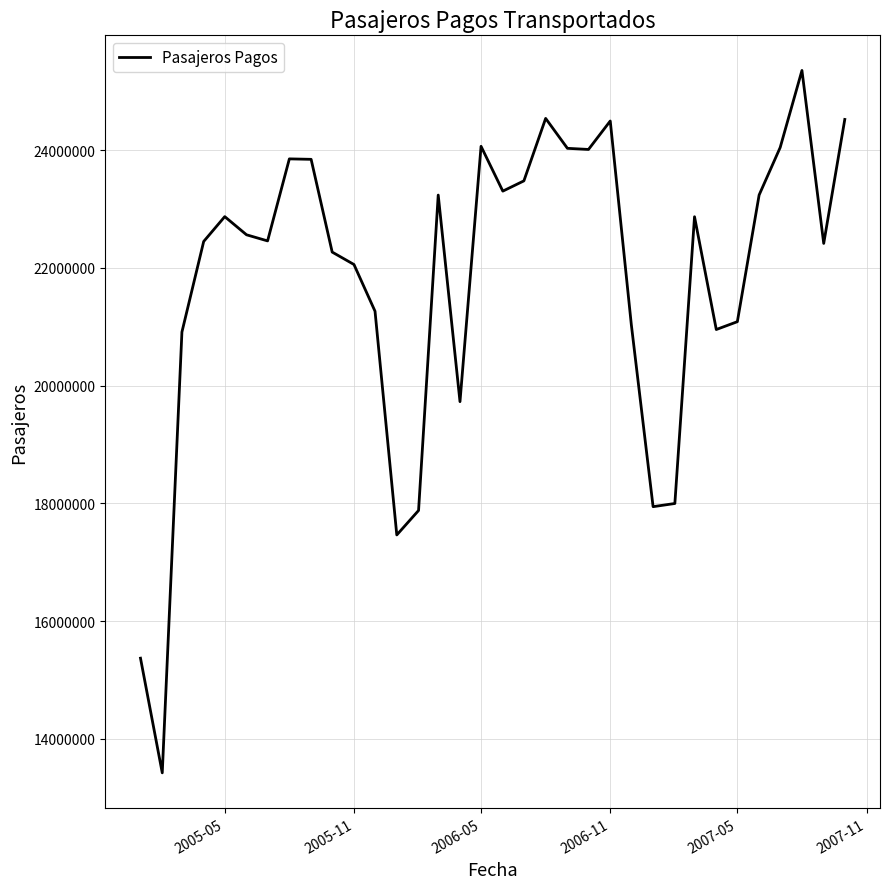

What is the difference between the second highest and second lowest values?

9167268